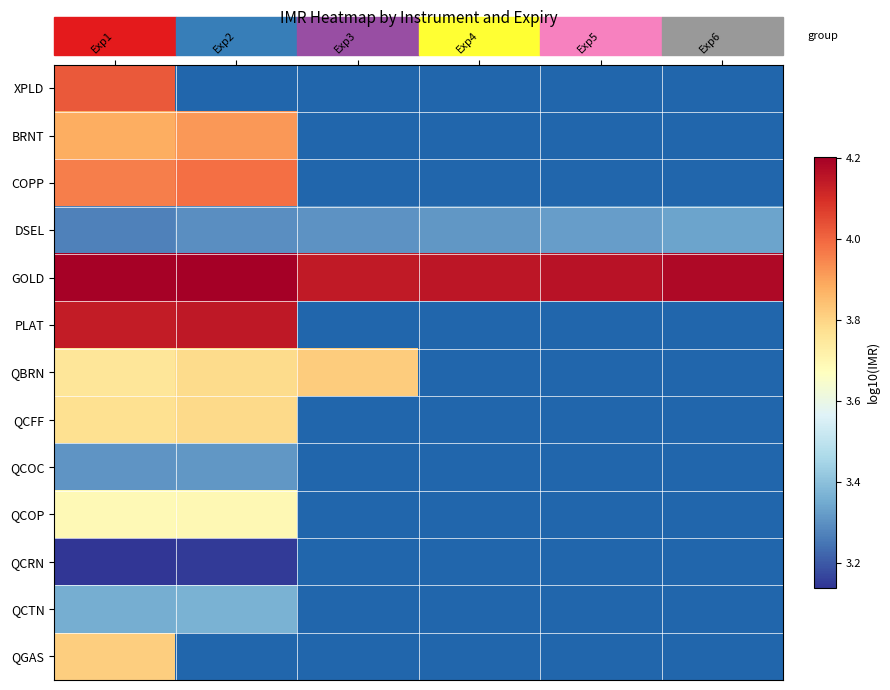

Is it true that GOLD equals 1.6 at Exp6?

False